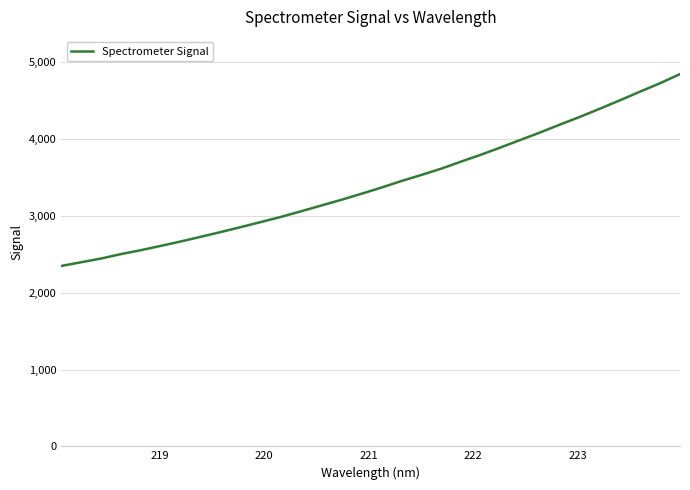

What is the difference between the maximum and minimum values?

2498.8